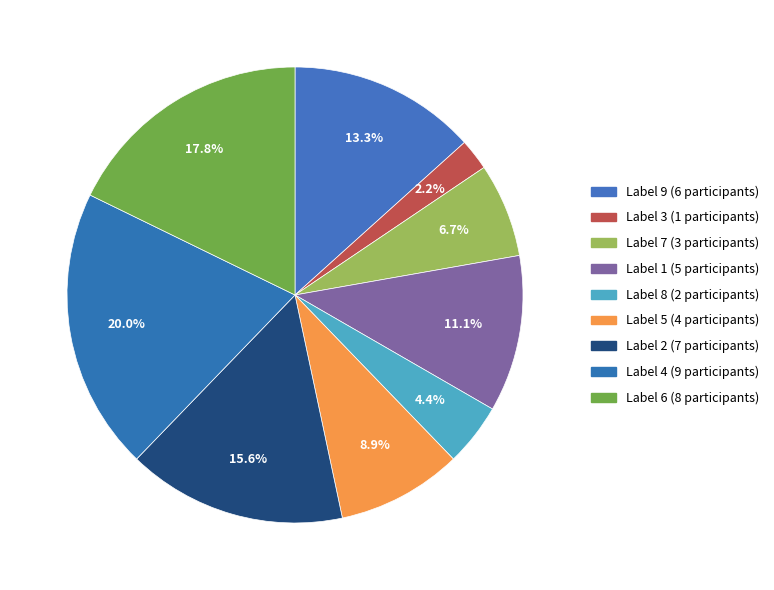

How many slices are in this pie chart?

9